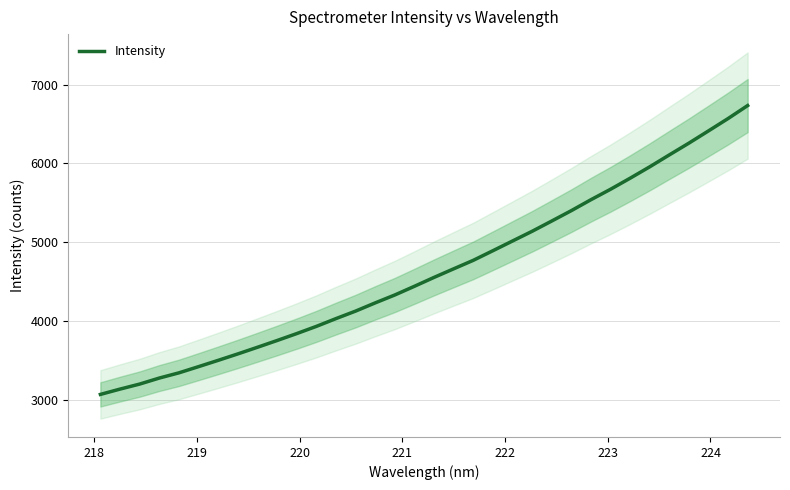

Count the number of categories in the chart.

34